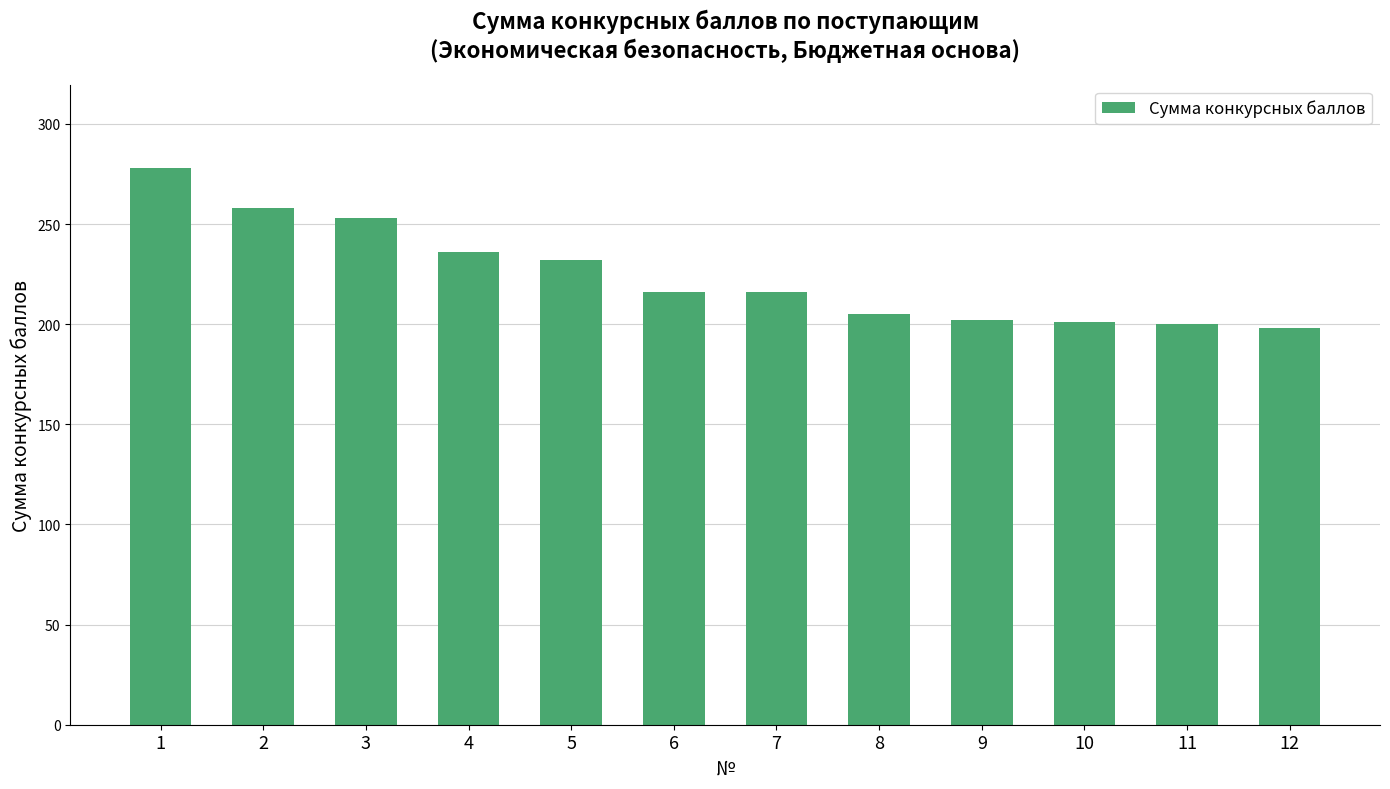

How many data points are less than 216?

5